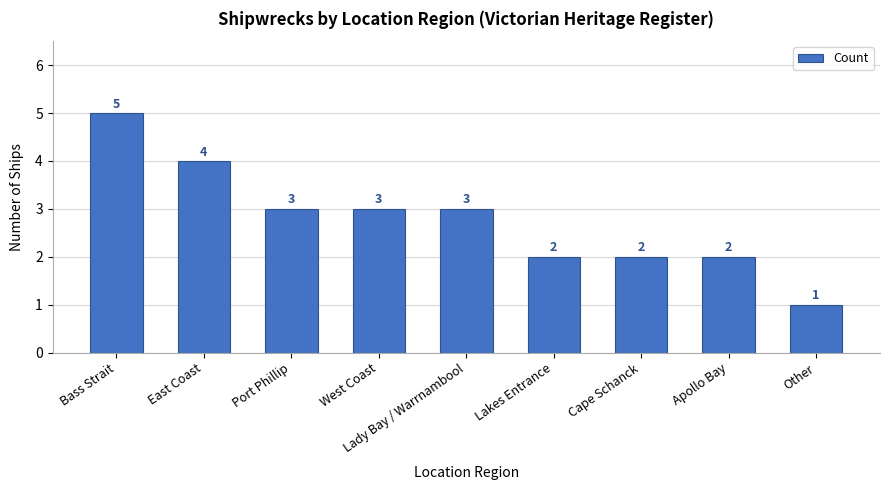

What is the approximate value at Cape Schanck?

2